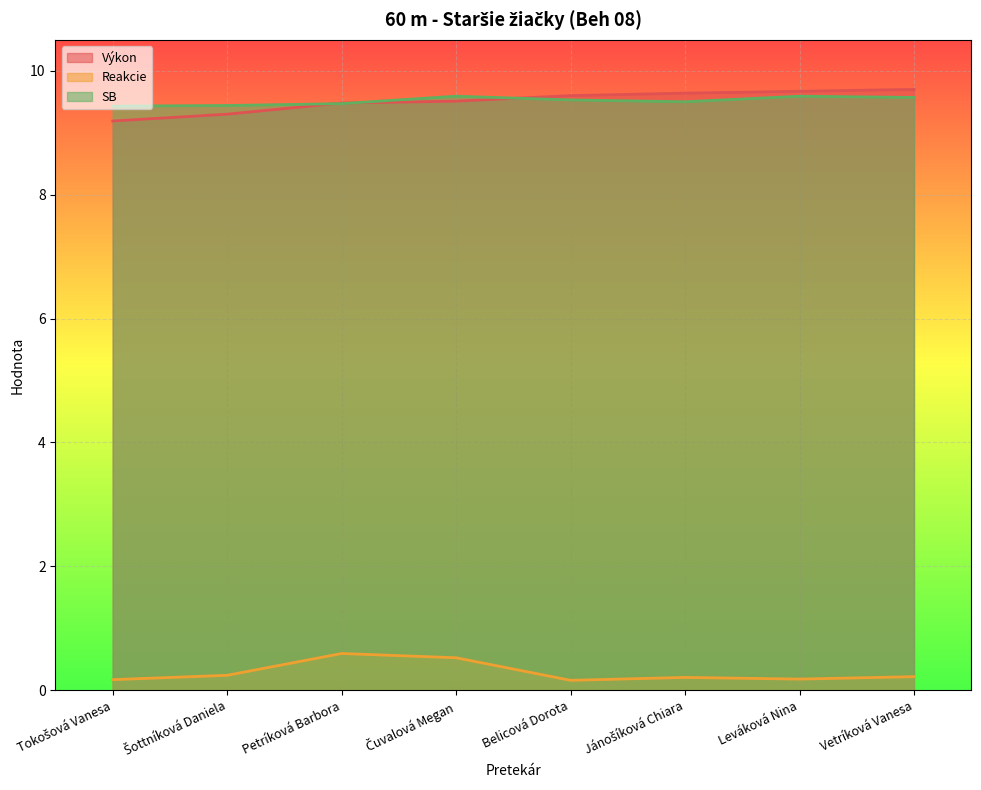

What is the average value of the Výkon series?

9.5